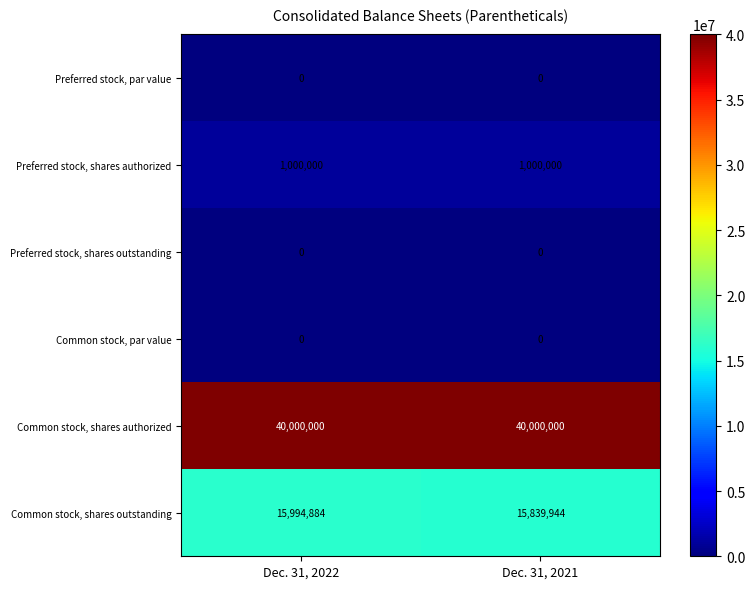

At which category is the sum across all series the highest?

Dec. 31, 2022